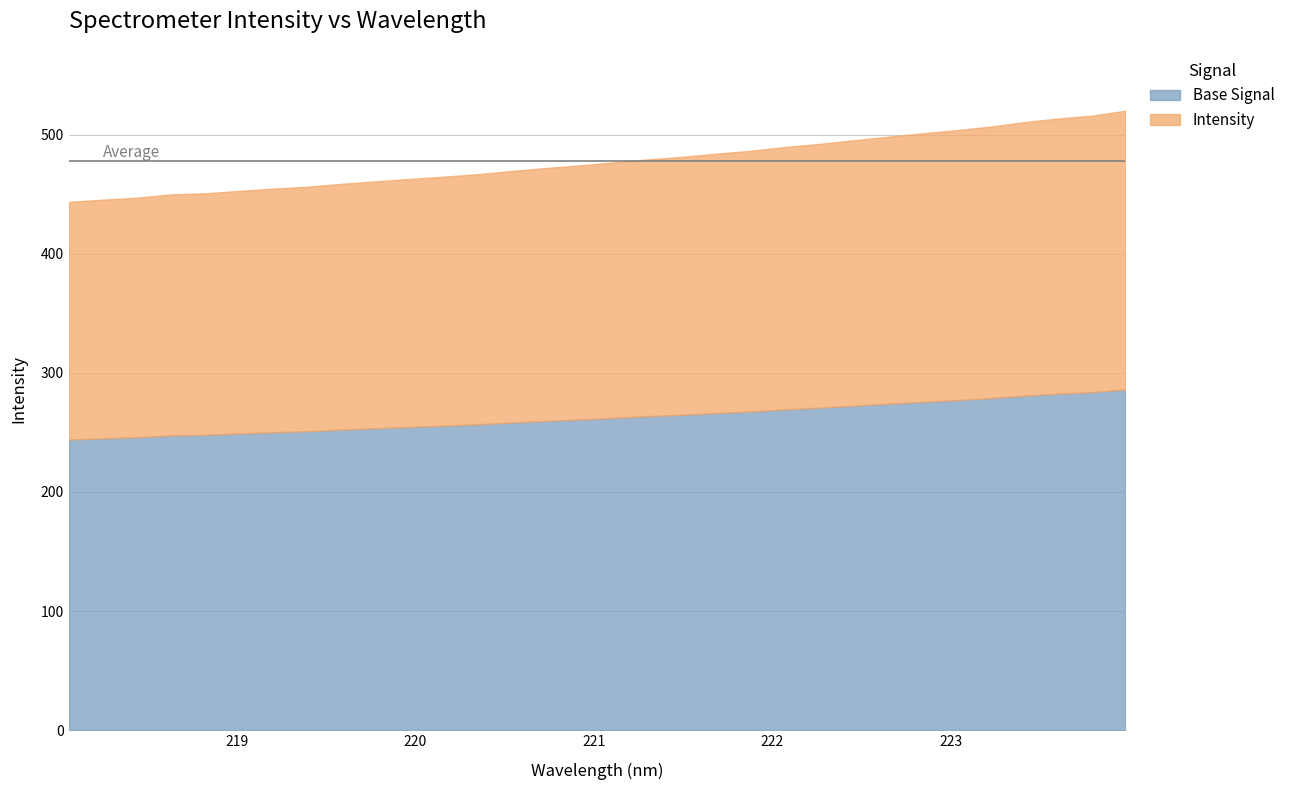

At which label is the value closest to 482?

221.4993